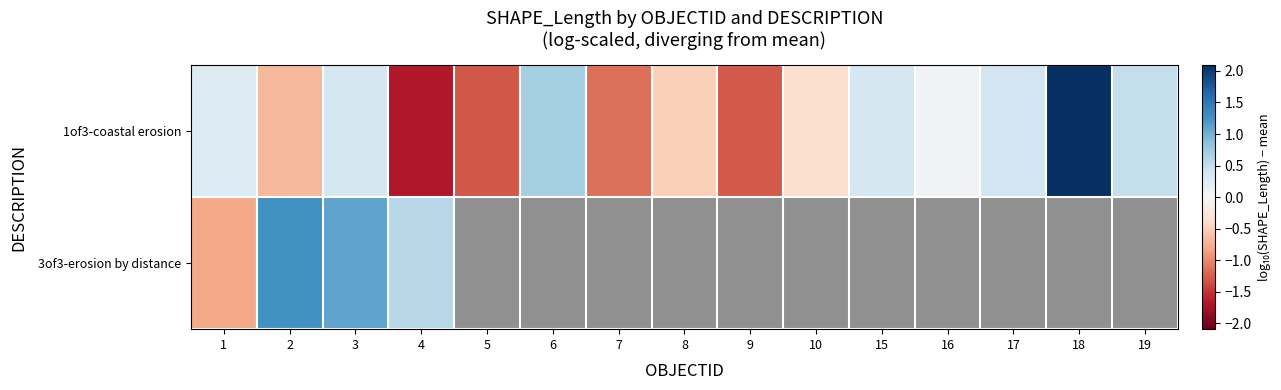

Count the number of data series in this chart.

2